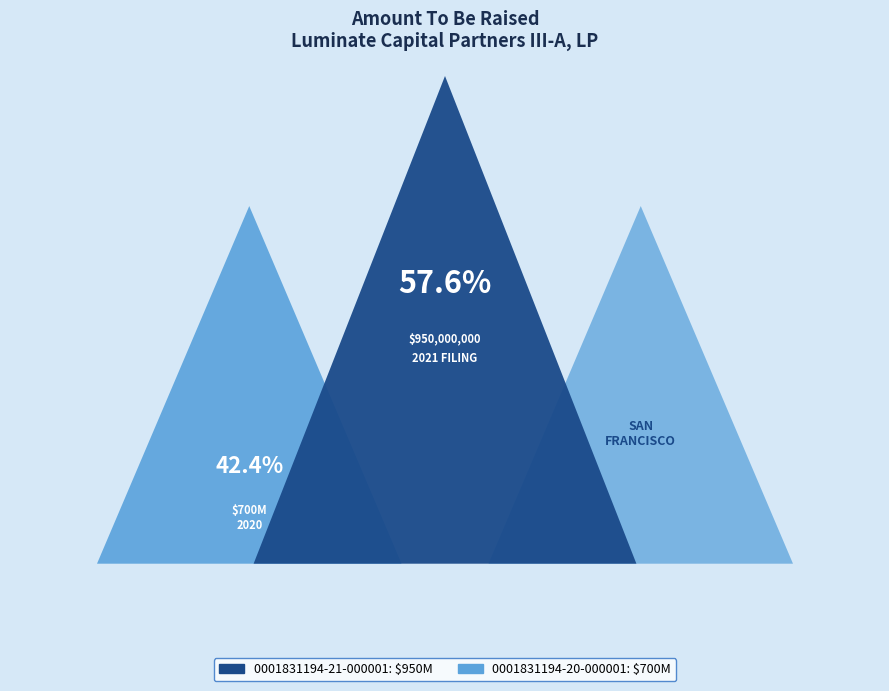

To the nearest percent, what is the difference between the 0001831194-21-000001 and 0001831194-20-000001 slice percentages?

15%